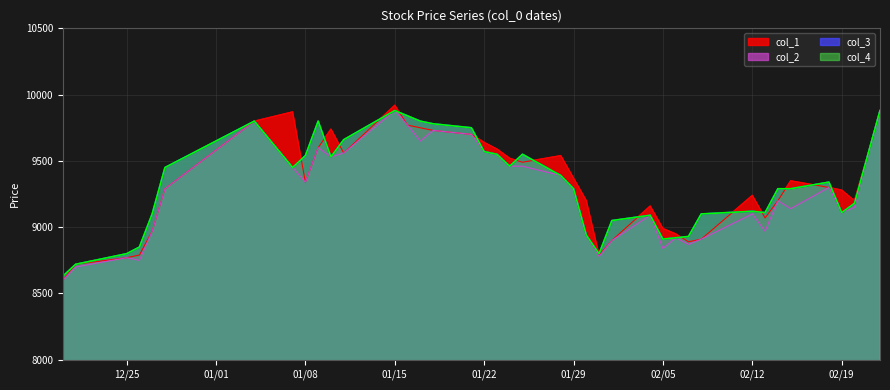

Which category has the lowest value in the col_1 series?

2007/12/20